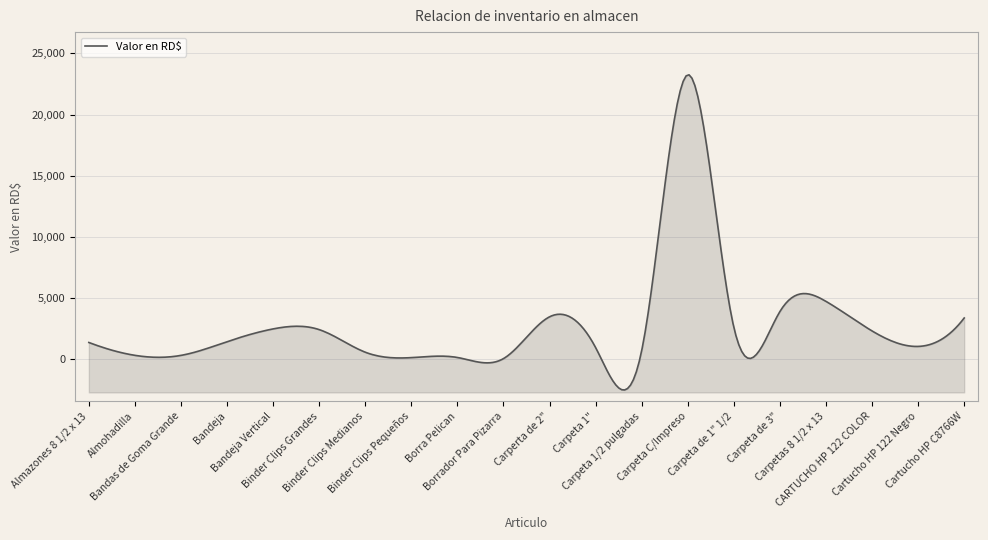

At which category does the chart reach its peak across all series?

Carpeta C/Impreso